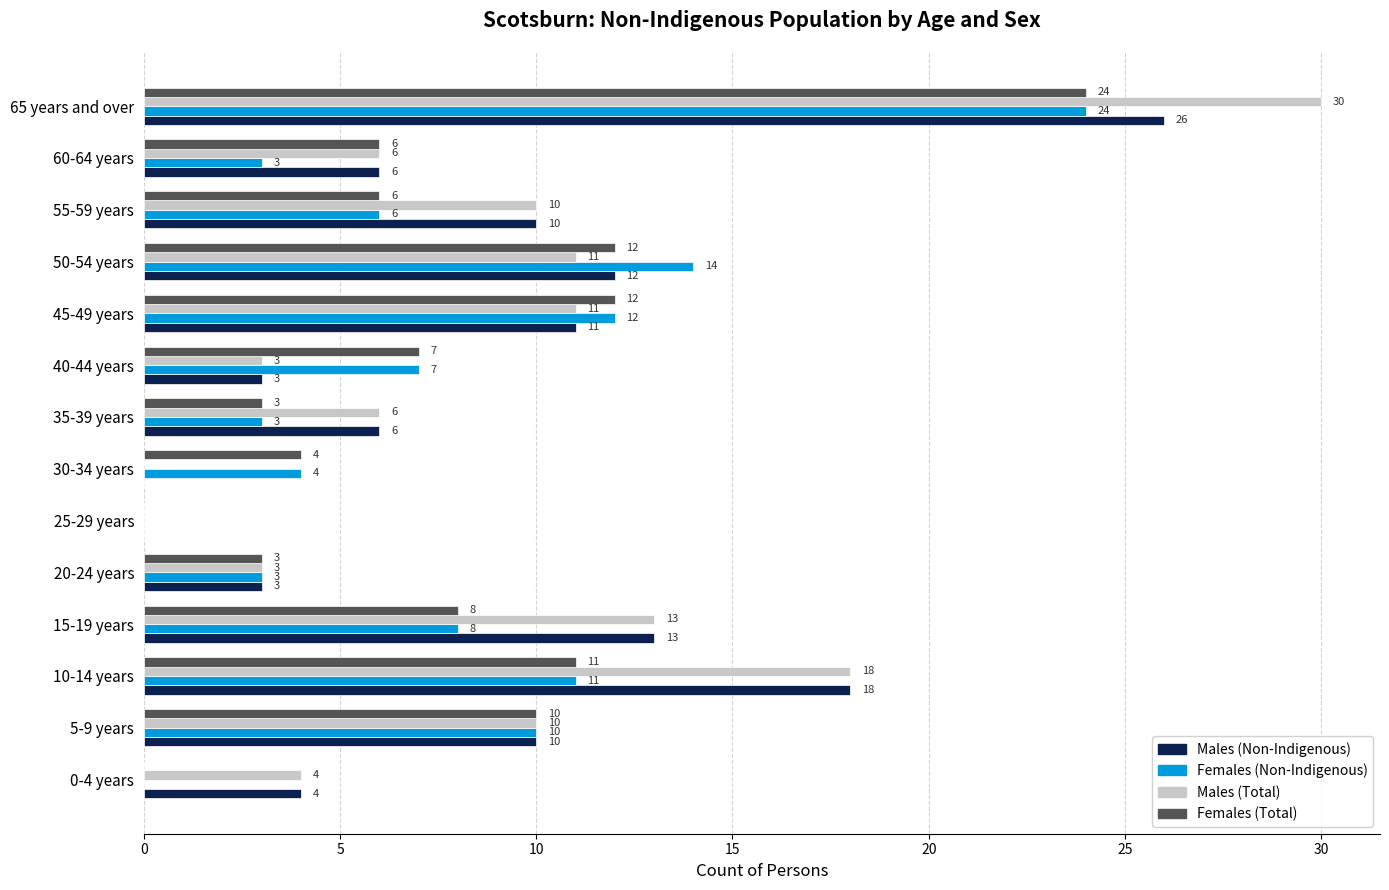

At which category is the sum across all series the highest?

65 years and over